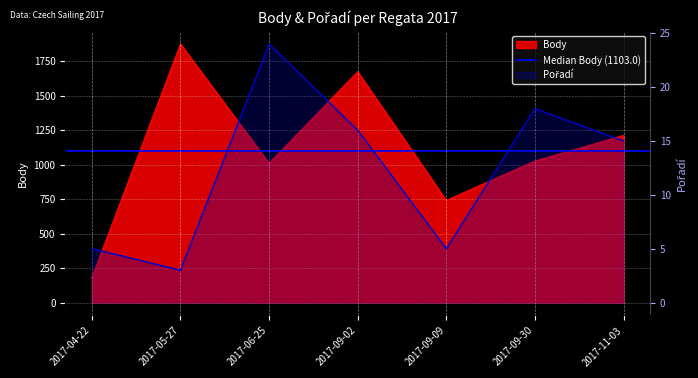

Is it true that Body equals 248 at 2017-04-22?

False